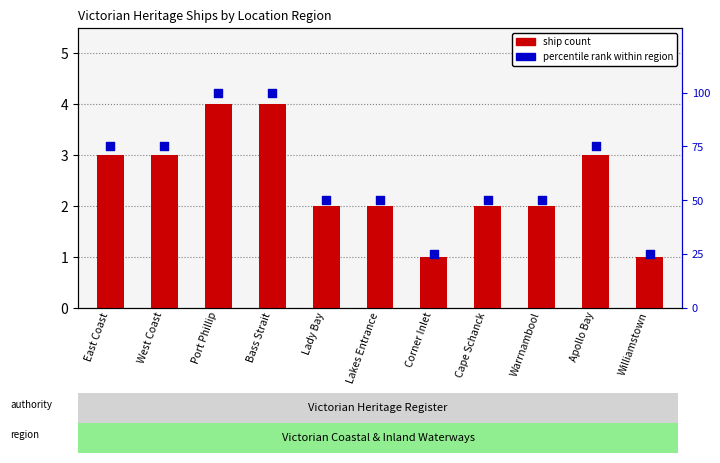

What are all the series names shown in the legend?

ship count, percentile rank within region